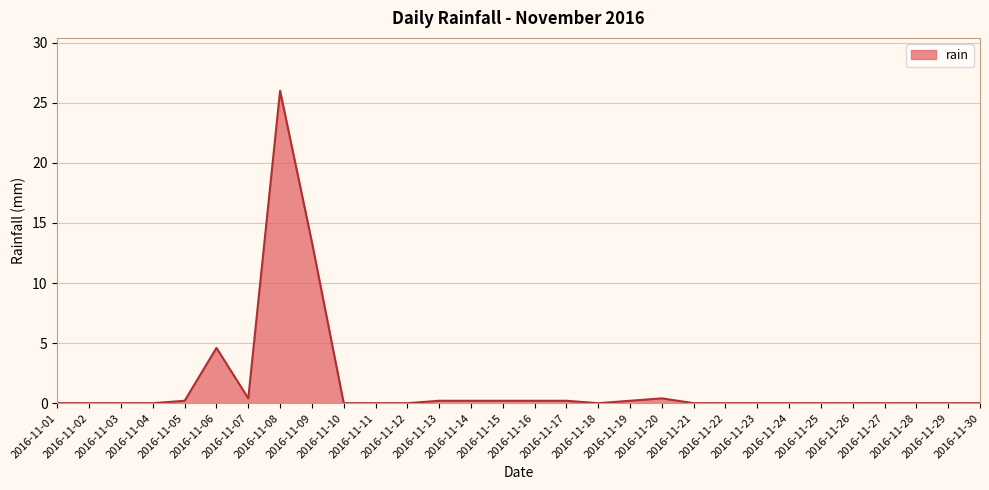

What is the maximum value shown in the chart?

26.0